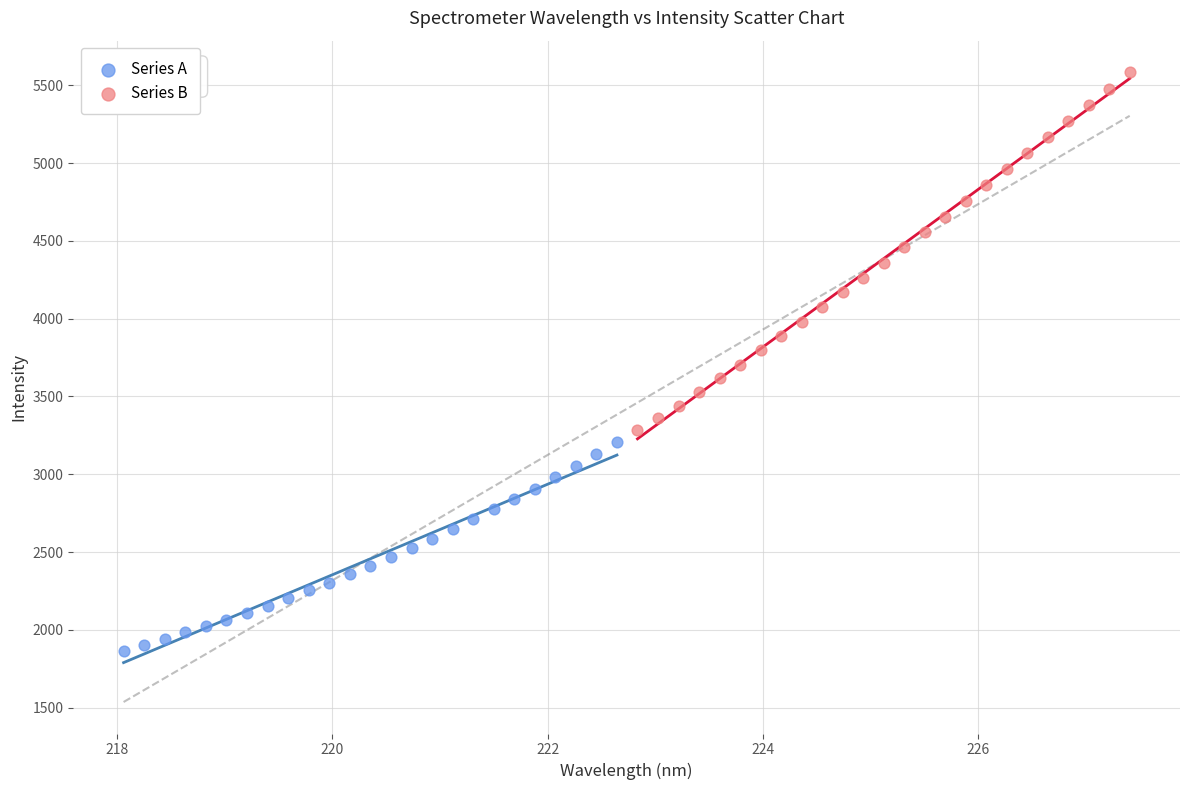

Which series reaches the minimum Y coordinate?

Series A